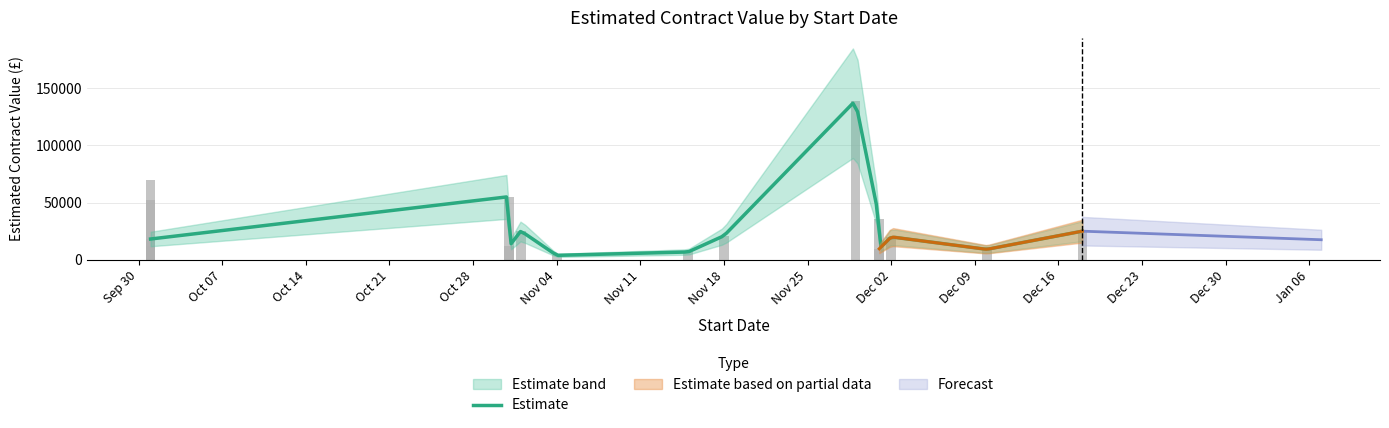

What is the maximum value shown in the chart?

139164.0